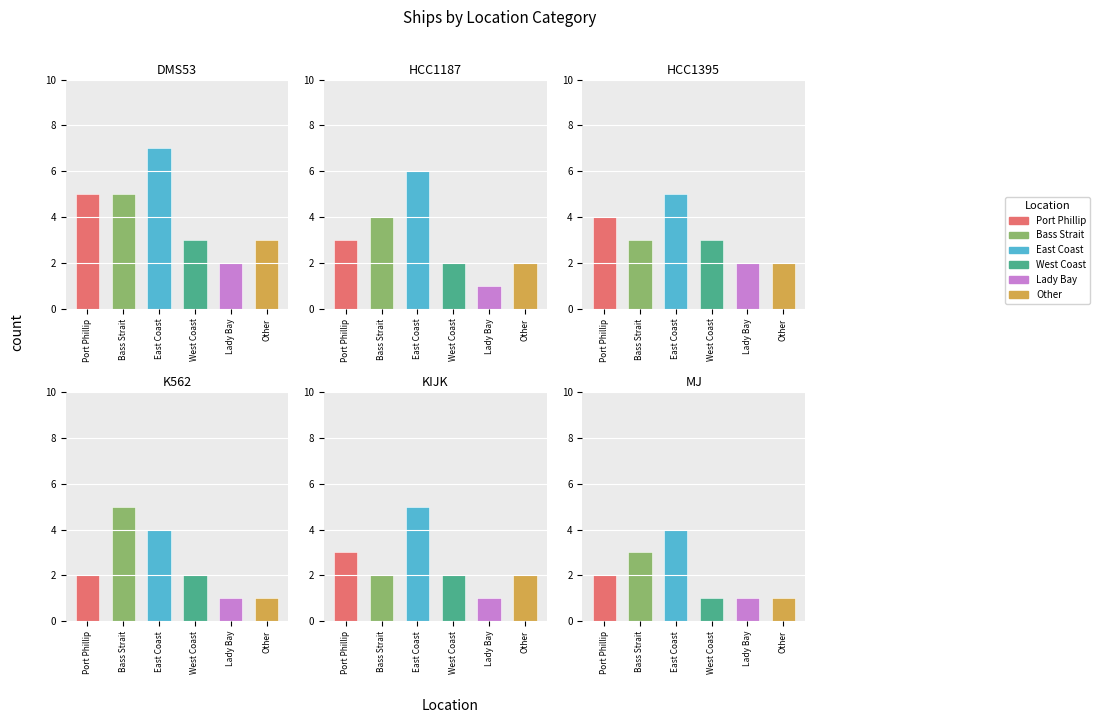

The value at West Coast is 3. True or false?

True